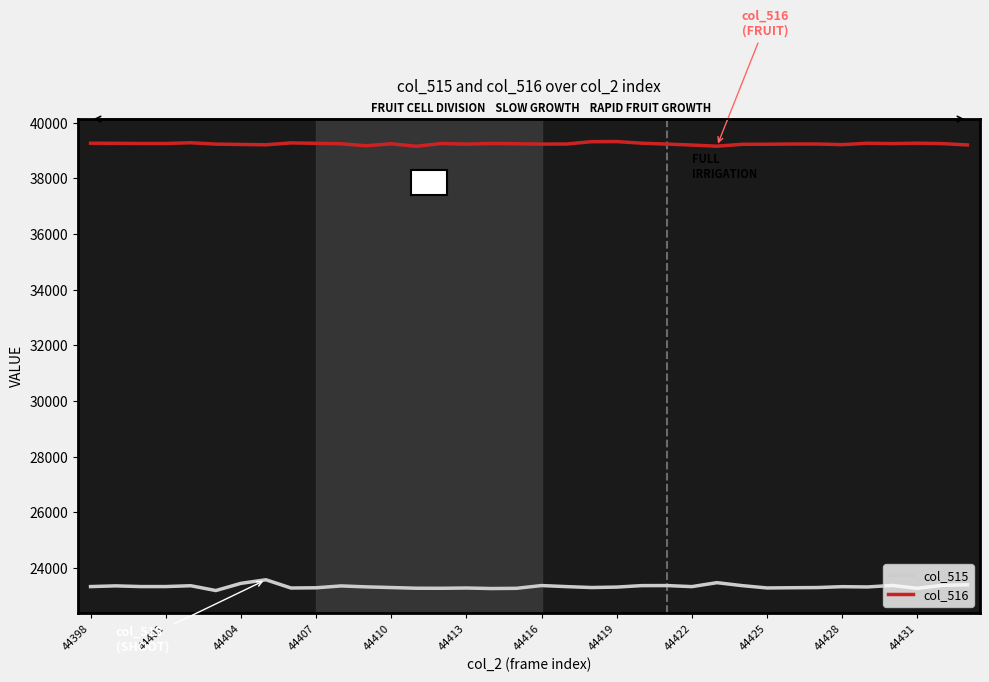

List the series in order of their overall mean, highest first.

col_516, col_515